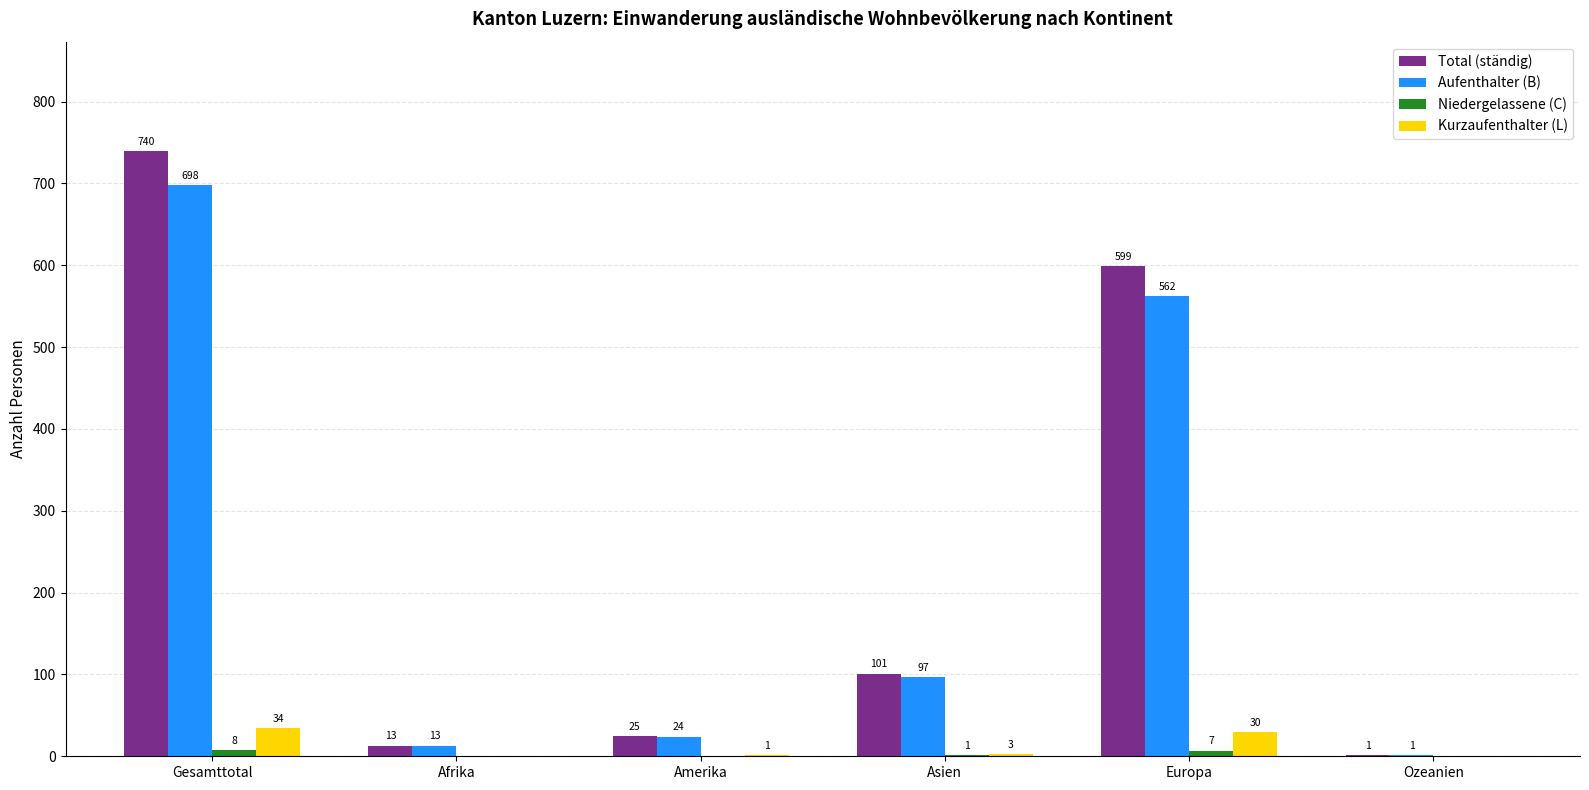

Which series has the largest total across all categories?

Total (ständig)